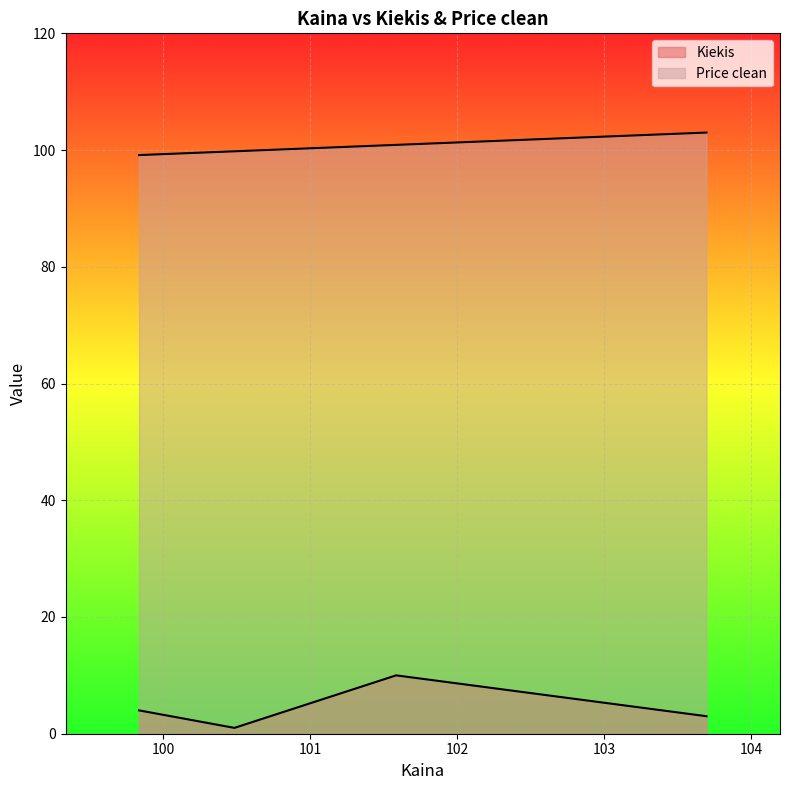

True or false: Price clean and Kiekis cross at least once.

False